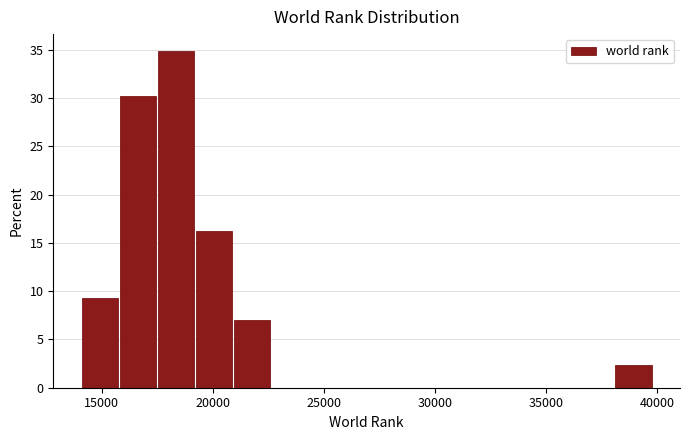

Read against the x-axis, roughly where is the centre of the tallest bar?

18500